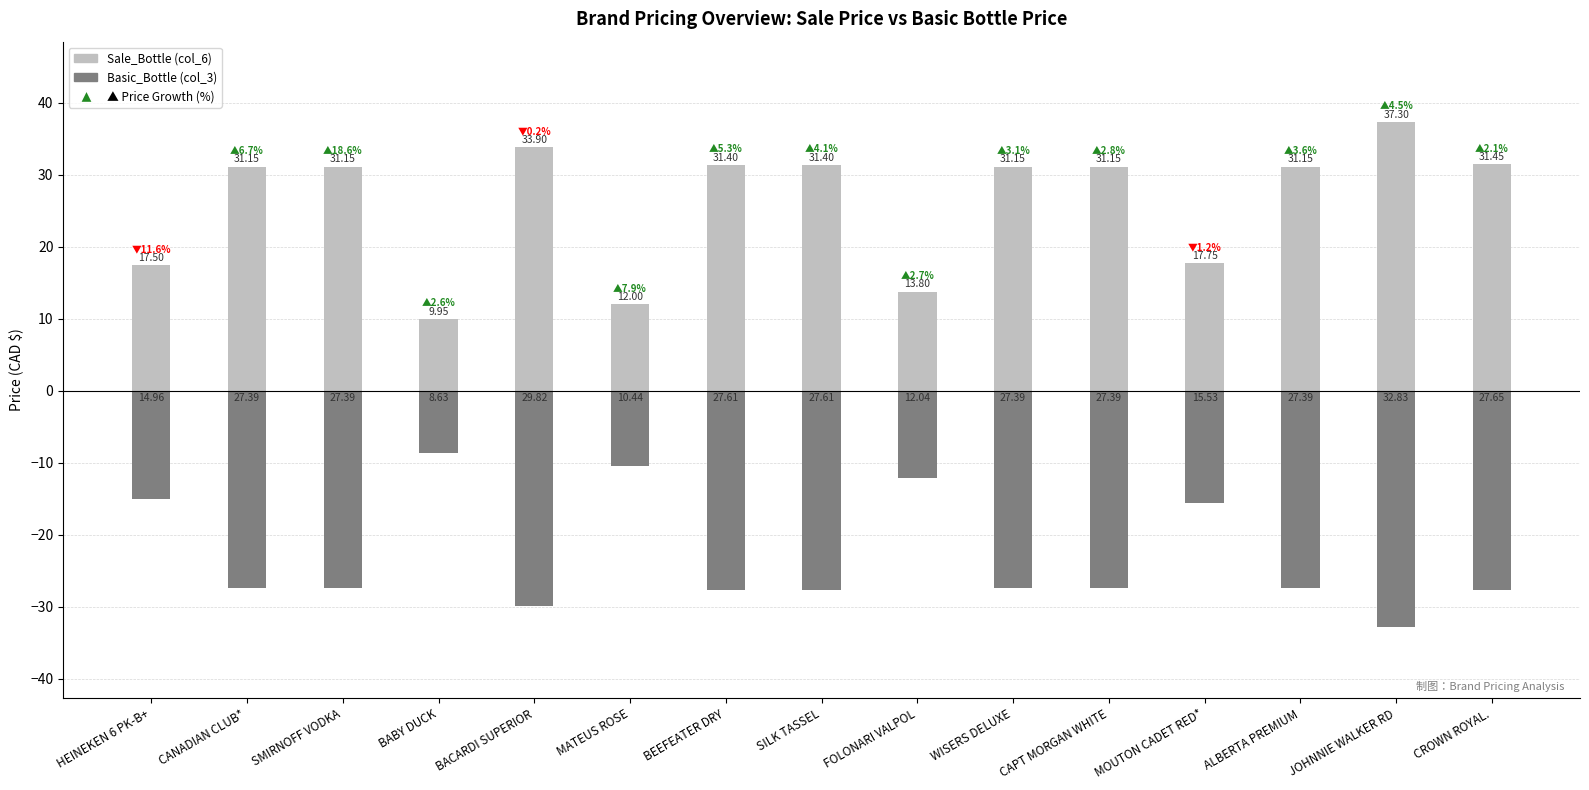

Rank the series by their maximum value, from highest to lowest.

Sale_Bottle (col_6), Basic_Bottle (col_3)